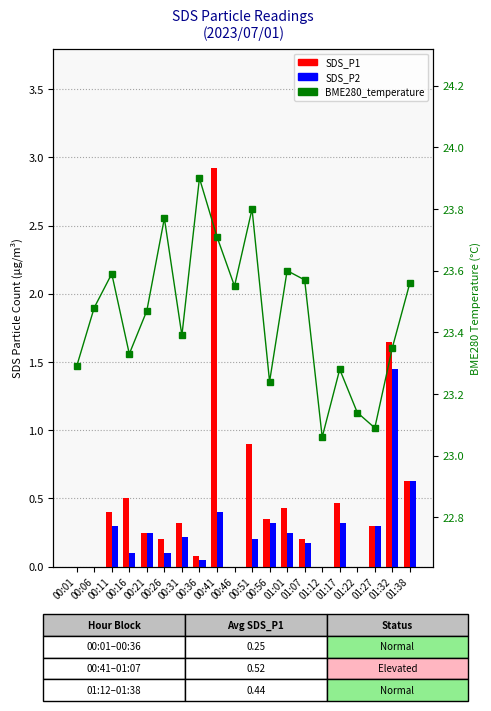

What is the total value across all series at 01:17?

24.1